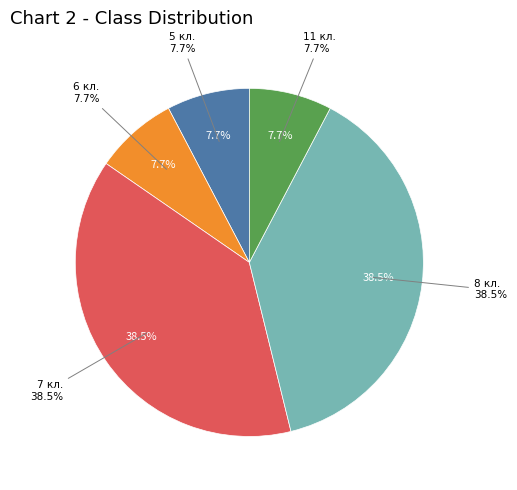

True or false: 5 кл. accounts for 1% of the total.

False